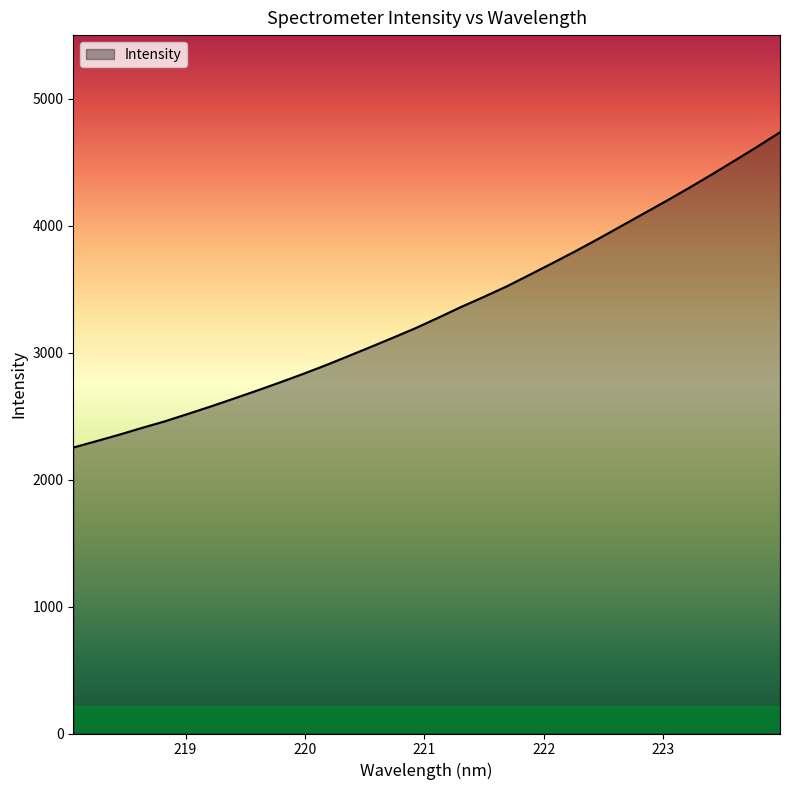

What is the minimum value shown in the chart?

2252.1